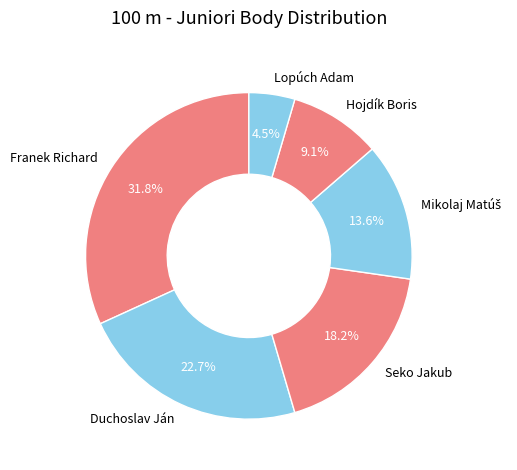

To the nearest percent, what percentage of the pie is Hojdík Boris?

9%